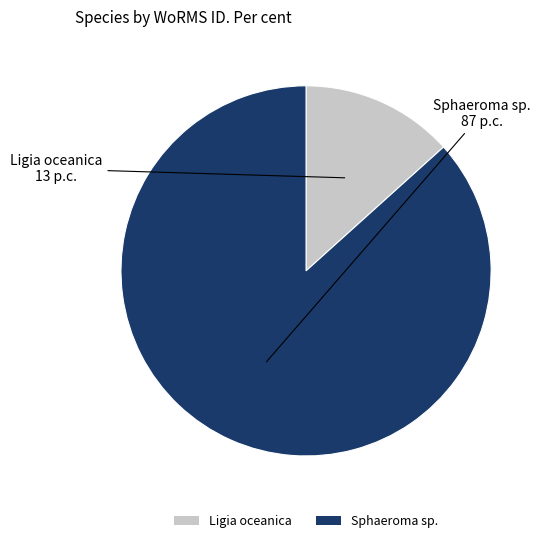

The Ligia oceanica slice represents 13% of the pie. True or false?

True